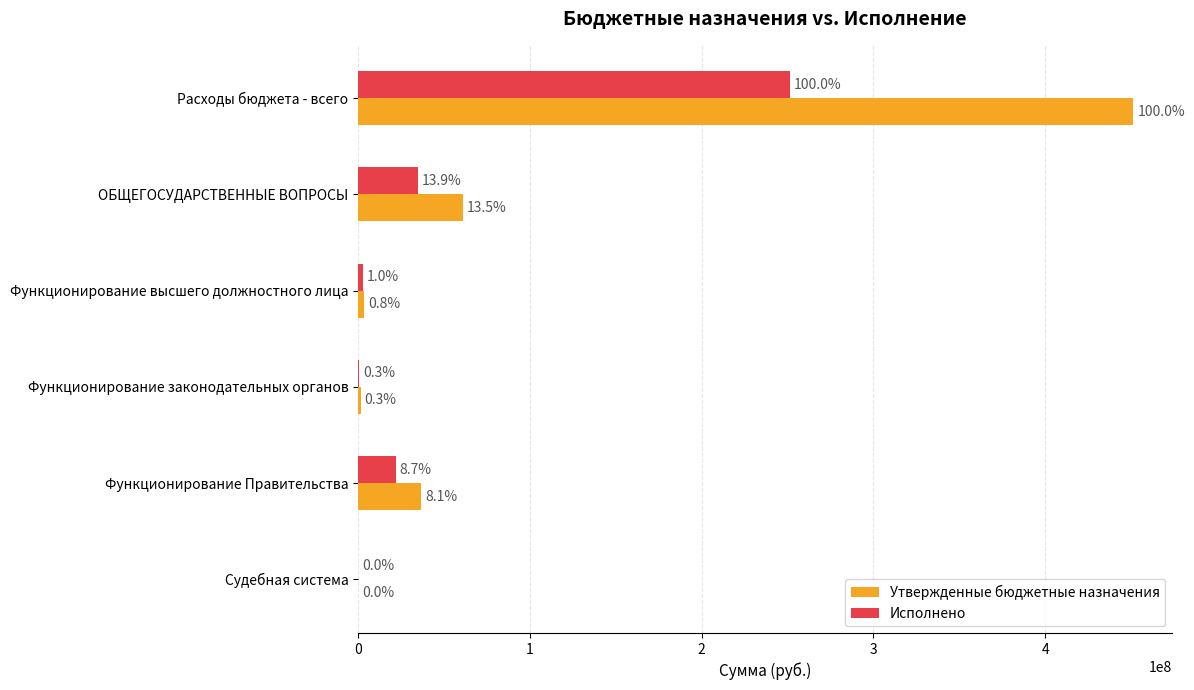

What are all the series names shown in the legend?

Утвержденные бюджетные назначения, Исполнено